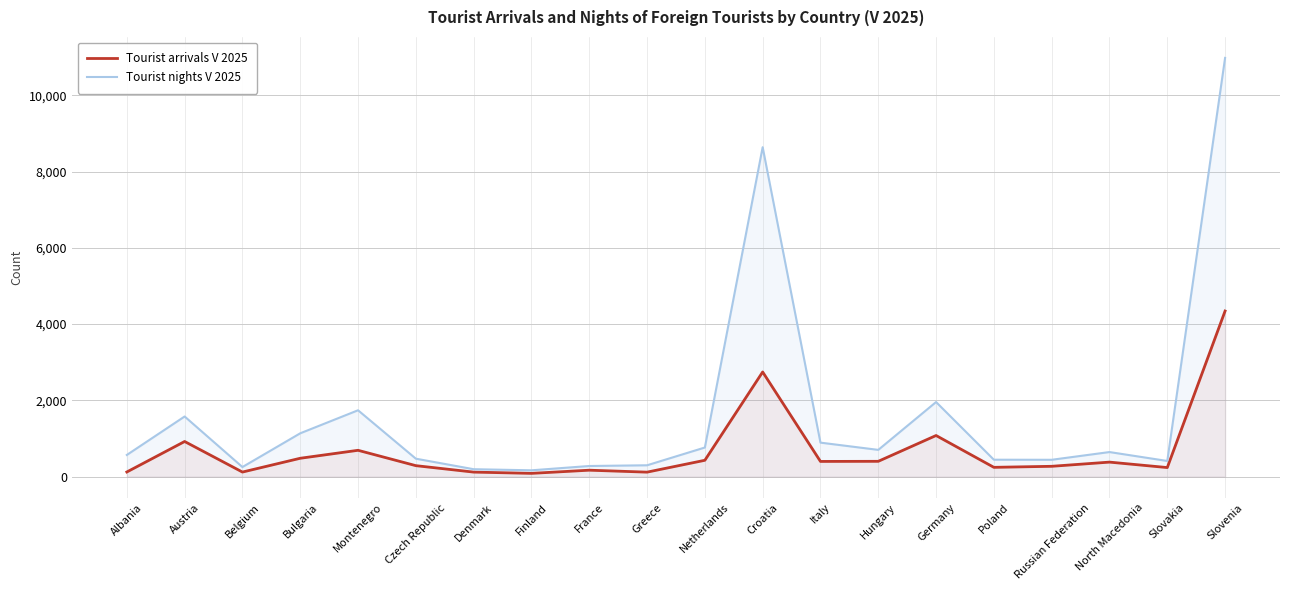

What is the label of the 19th point from the left?

Slovakia